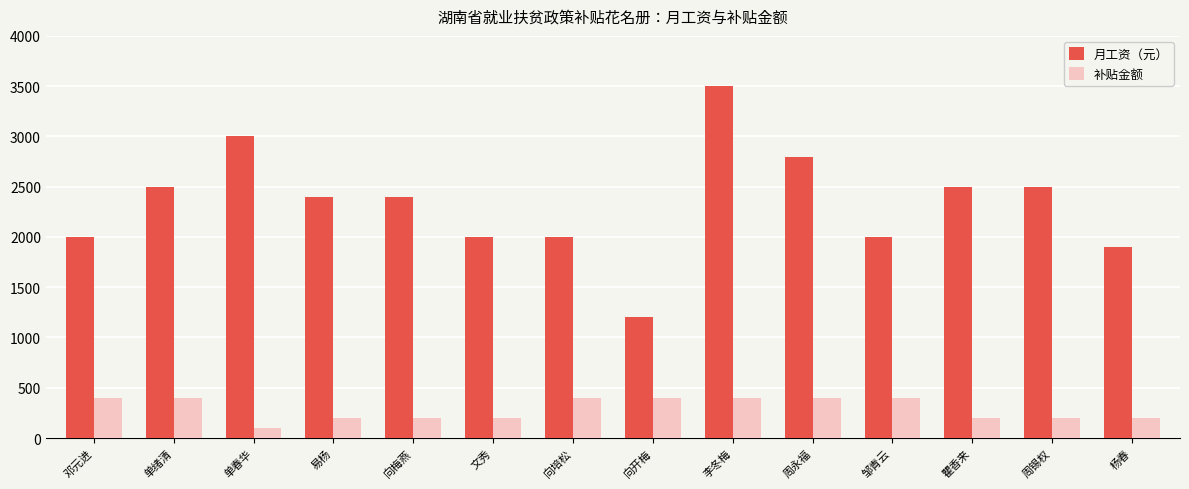

Which series changed the most between 向梅燕 and 向培松?

月工资（元）